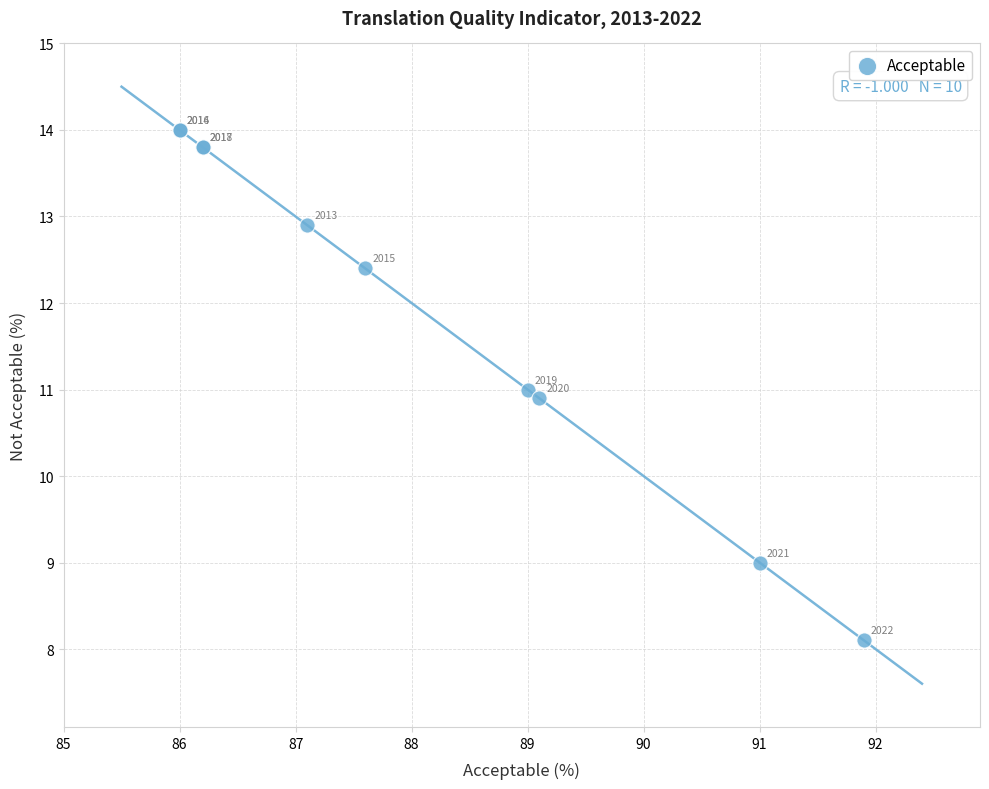

What Y value in the scatter plot is closest to 11?

11.0